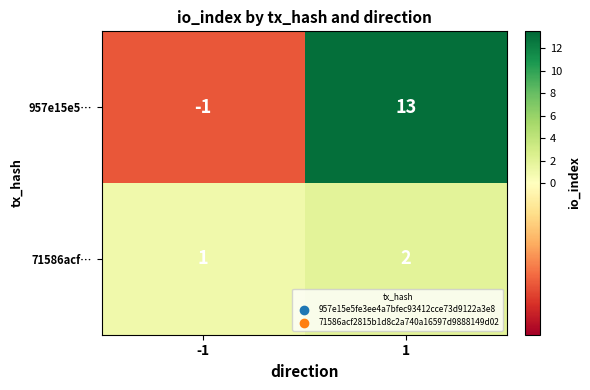

What is the sum of all 957e15e5… values?

12